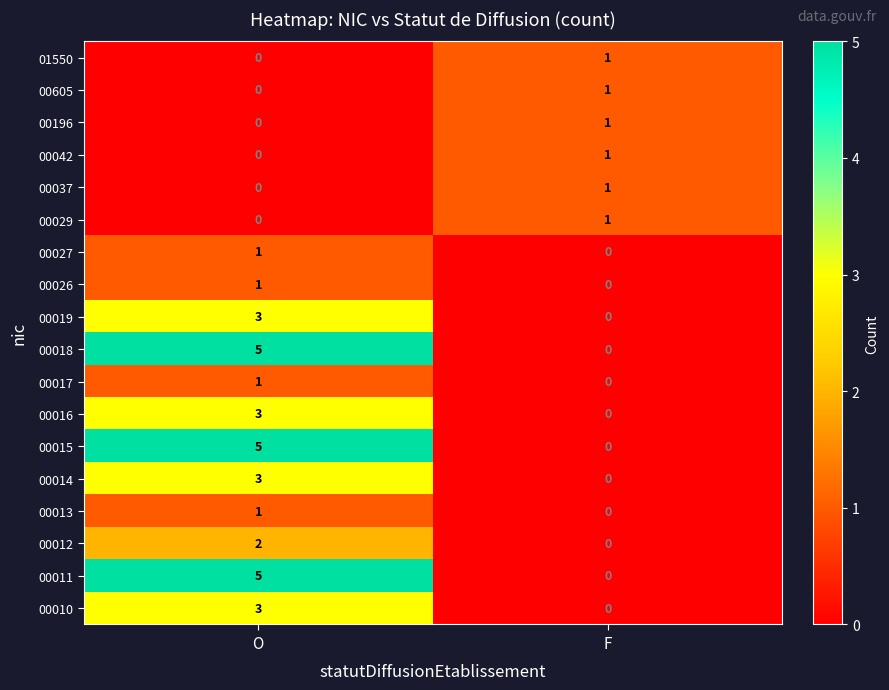

At which label is 00010 closest to 1?

F